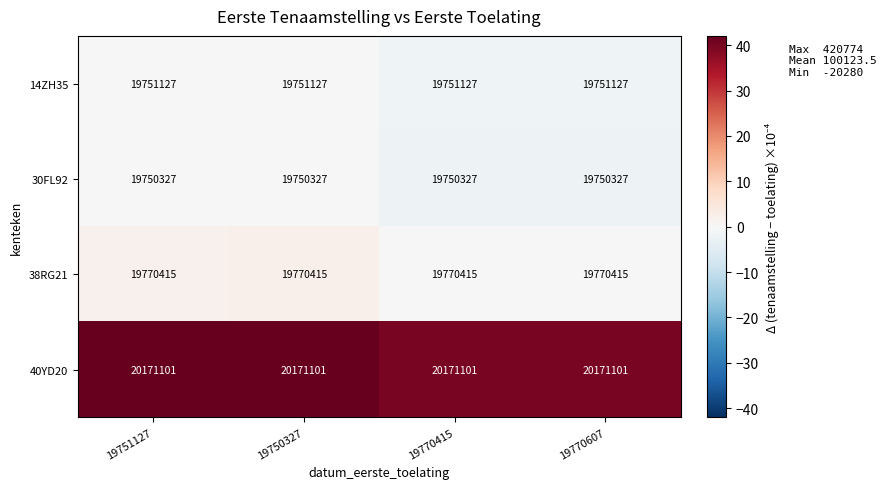

What is the minimum value for 30FL92?

19750327